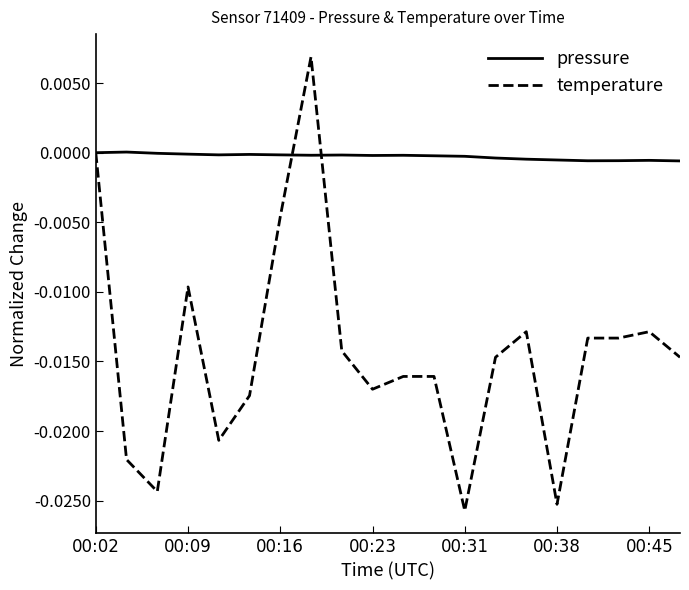

List the series in order of their overall mean, highest first.

pressure, temperature